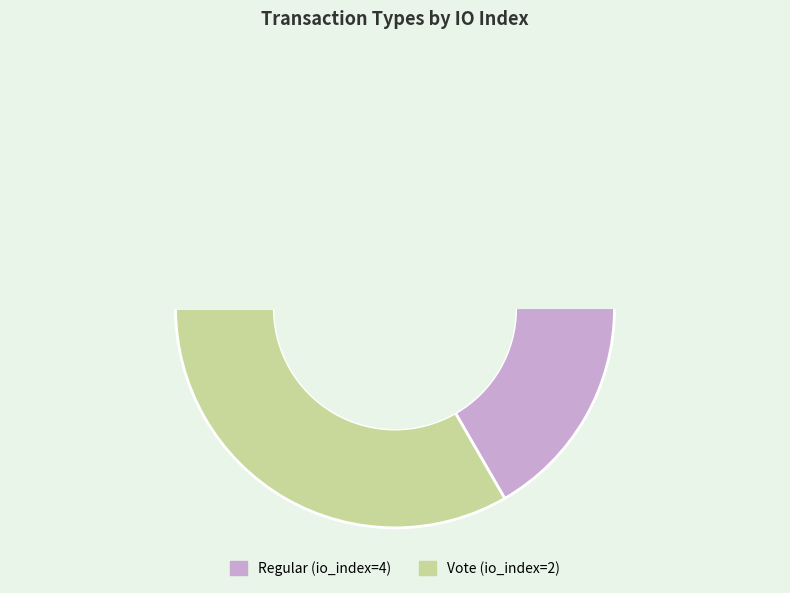

How many slices are in this pie chart?

2